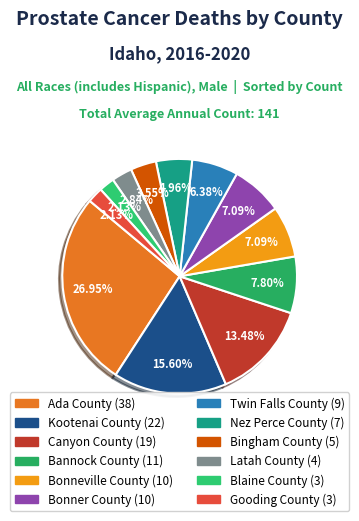

What is the ratio of the value at Blaine County to the value at Bonner County?

0.3